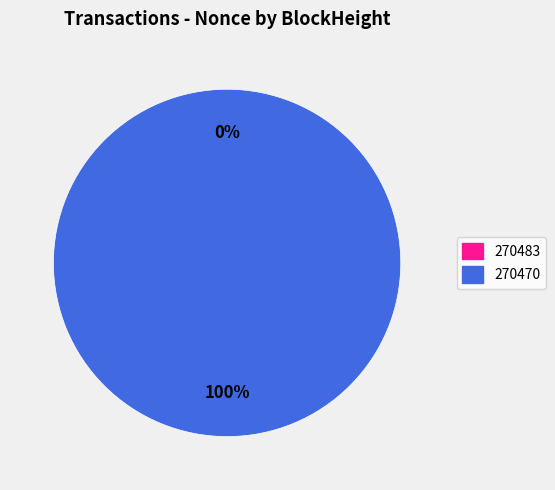

How much of the chart is everything except 270483?

100.0%